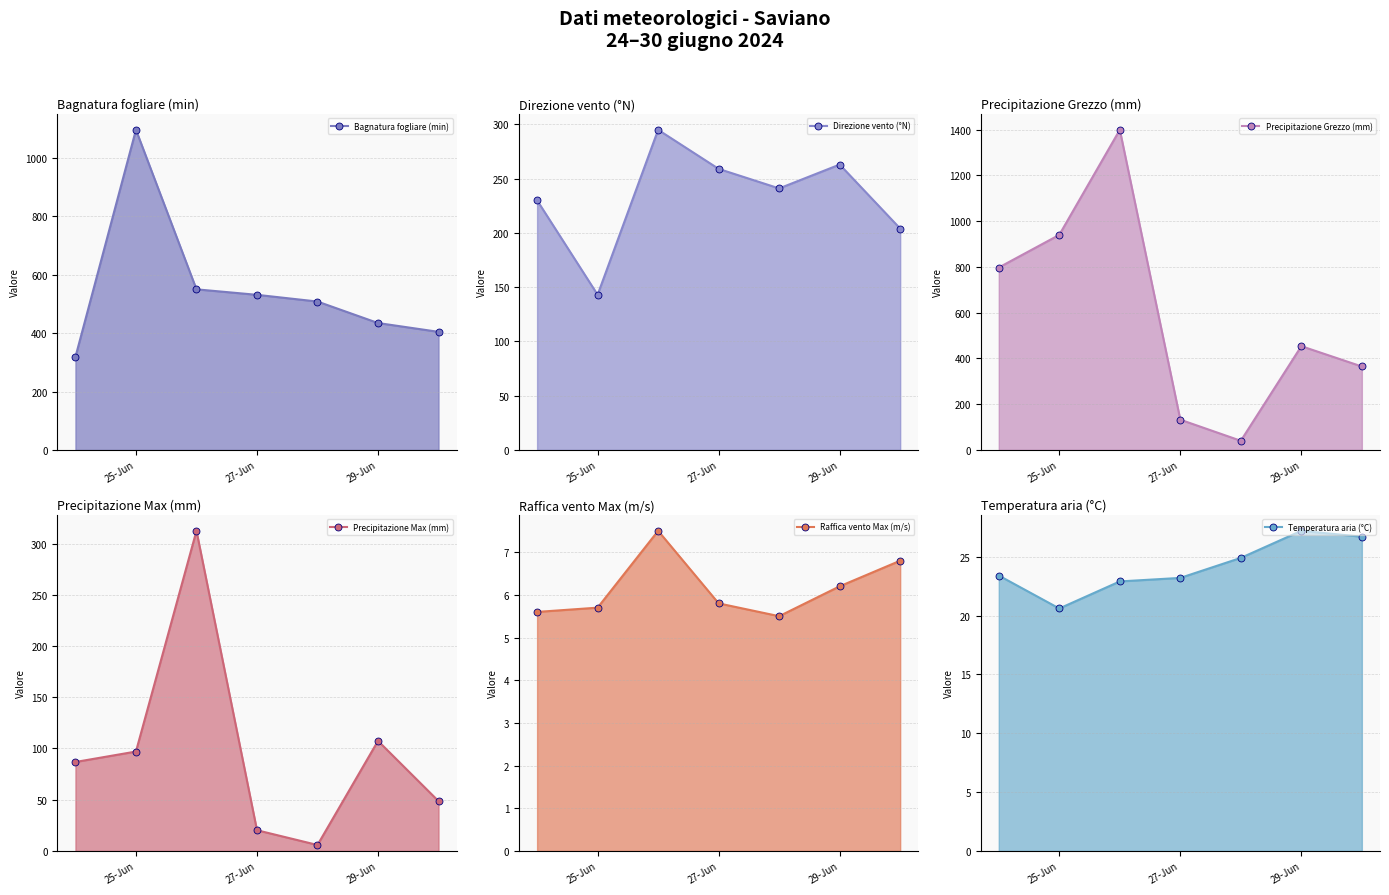

How many lines are shown in the chart?

6